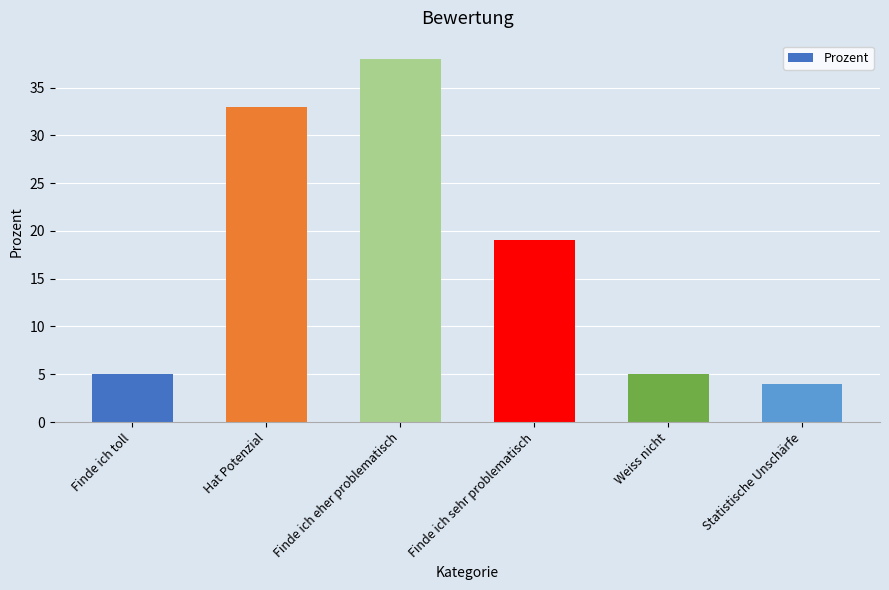

The chart shows a value of 7 at Statistische Unschärfe. True or false?

False